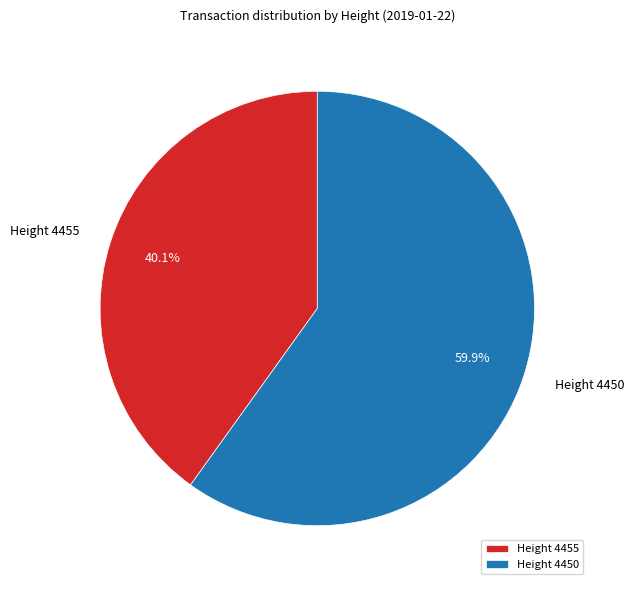

Rank the categories by value from lowest to highest.

Height 4455, Height 4450